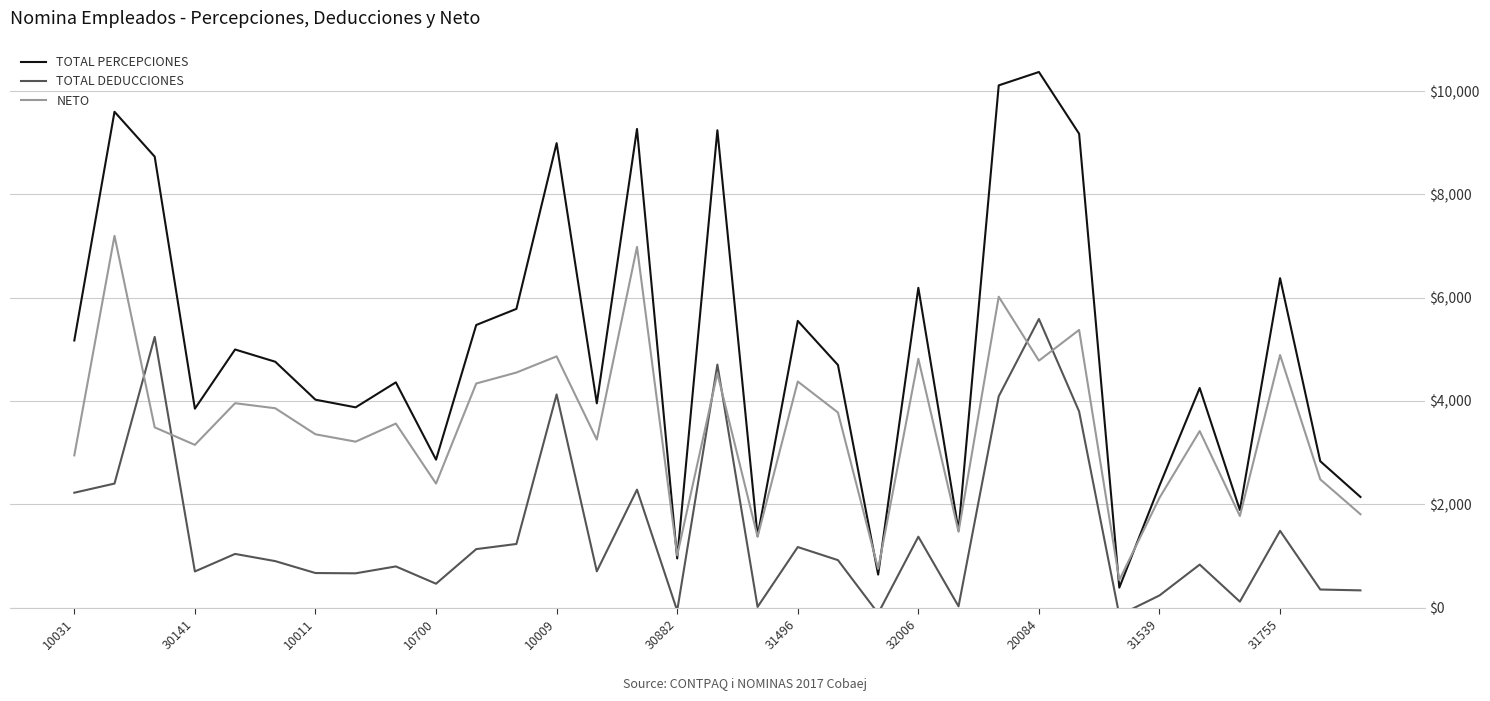

Reading right to left, what are all the values shown in this chart?

TOTAL PERCEPCIONES: 2142.6	2834.7	6378.1	1889.8	4252.1	2362.2	387.5	9174.4	10369.8	10110.9	1494.6	6191.8	640.5	4697.2	5551.3	1386.3	9241.6	952.3	9266.9	3955.9	8992.2	5784.0	5472.1	2864.9	4361.4	3877.7	4025.9	4760.4	4997.7	3851.6	8731.2	9599.9	5172.2
TOTAL DEDUCCIONES: 334.2	351.1	1487.3	116.0	833.2	236.1	-146.3	3798.0	5588.4	4091.5	25.4	1373.4	-110.3	919.6	1173.3	13.9	4704.8	-59.5	2284.1	702.9	4127.4	1232.6	1132.9	463.1	797.9	664.5	670.0	900.5	1040.1	700.6	5241.2	2402.1	2224.8
NETO: 1808.4	2483.6	4890.8	1773.8	3418.8	2126.2	533.8	5376.4	4781.4	6019.4	1469.2	4818.4	750.8	3777.6	4378.0	1372.4	4536.8	1011.8	6982.8	3253.0	4864.8	4551.4	4339.2	2401.8	3563.6	3213.2	3356.0	3860.0	3957.6	3151.0	3490.0	7197.8	2947.4